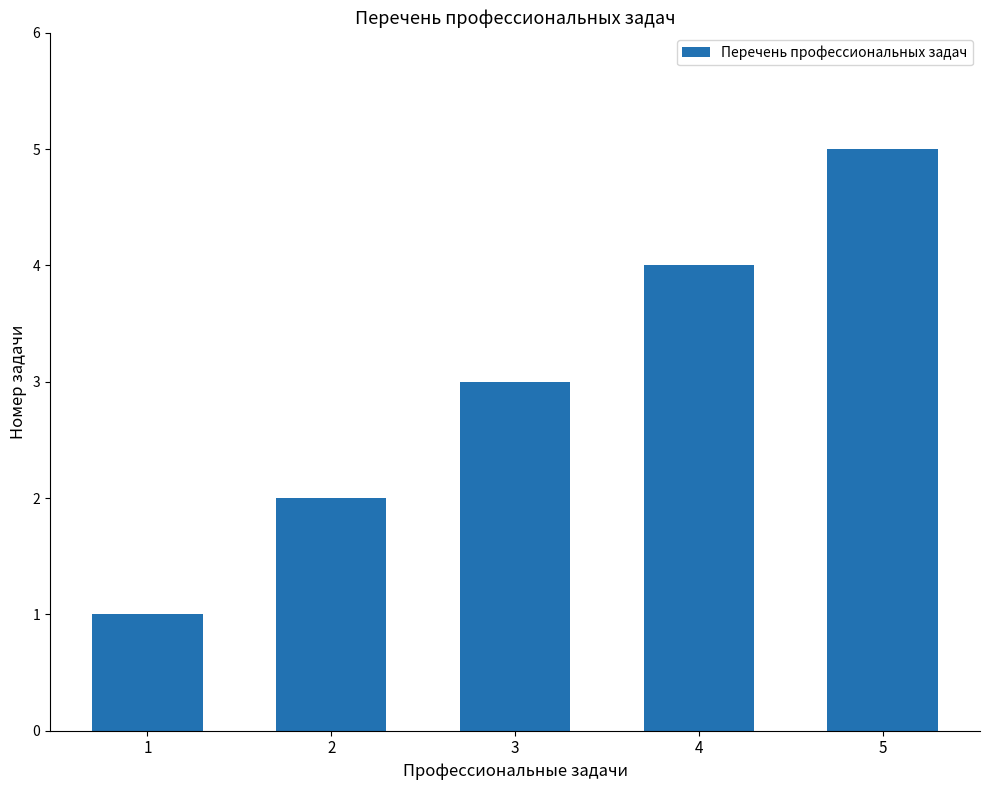

What is the ratio of the value at 4 to the value at 1?

4.0